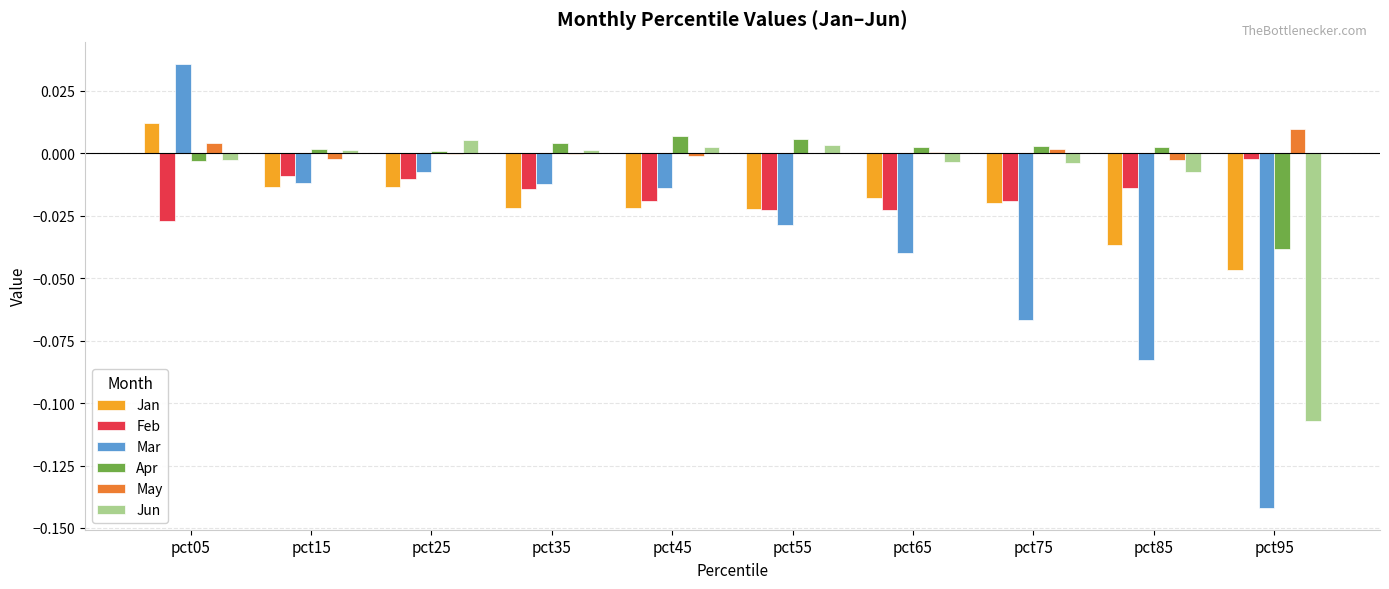

Which series has the largest range (max minus min)?

Mar